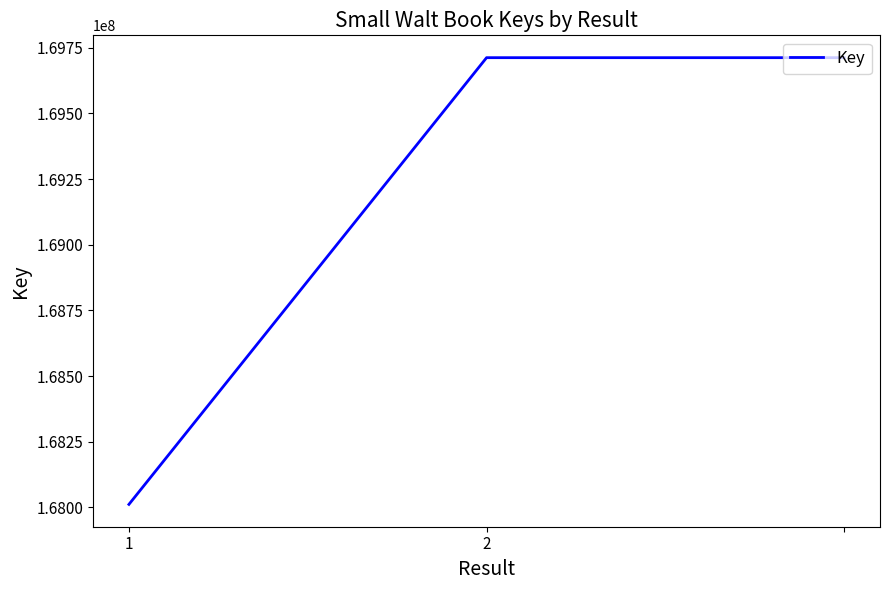

What is the difference between the maximum and minimum values?

1701331